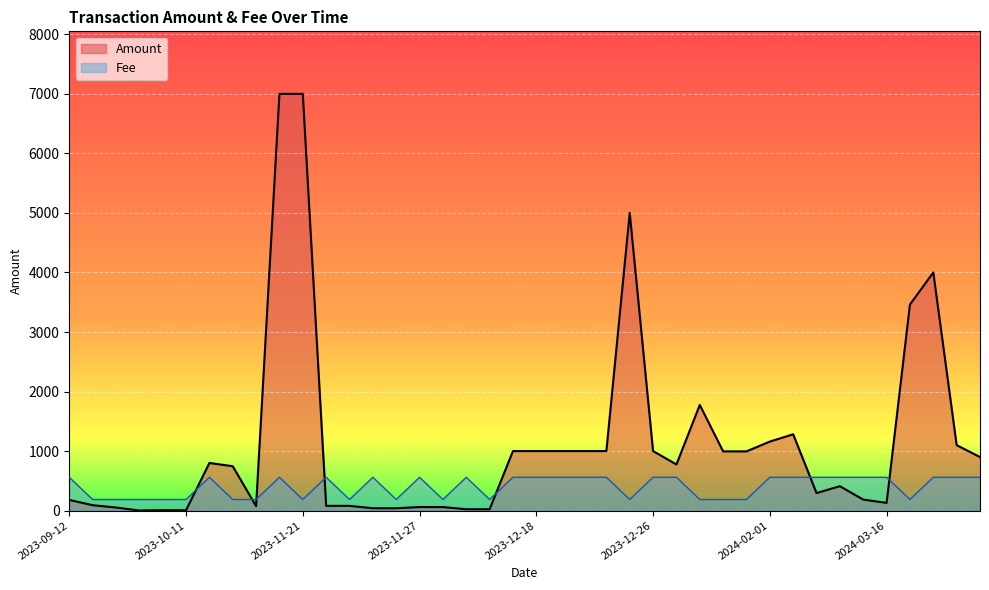

Rank the series by their average value, from lowest to highest.

Fee, Amount